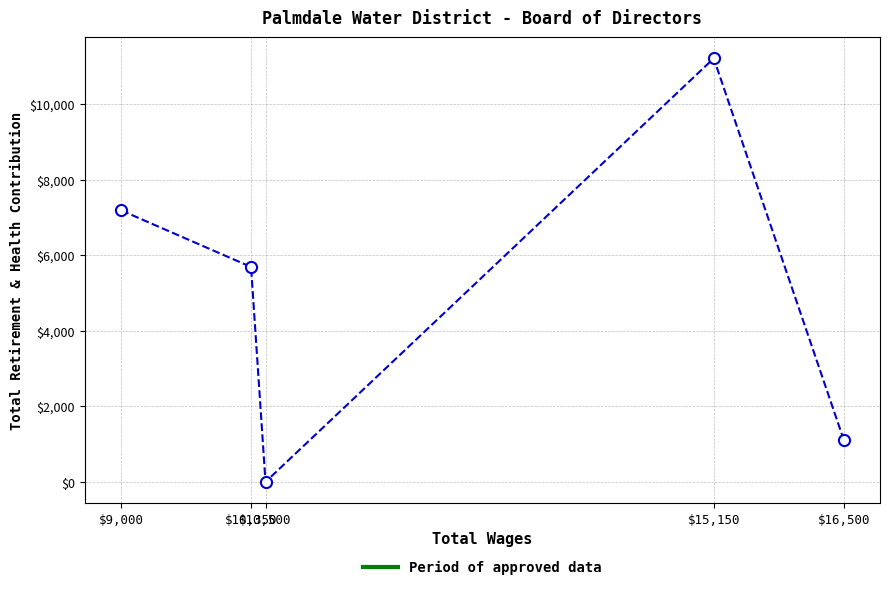

Reading right to left, extract all data points from this chart.

$16,500=1105	$15,150=11208	$10,500=0	$10,350=5688	$9,000=7188